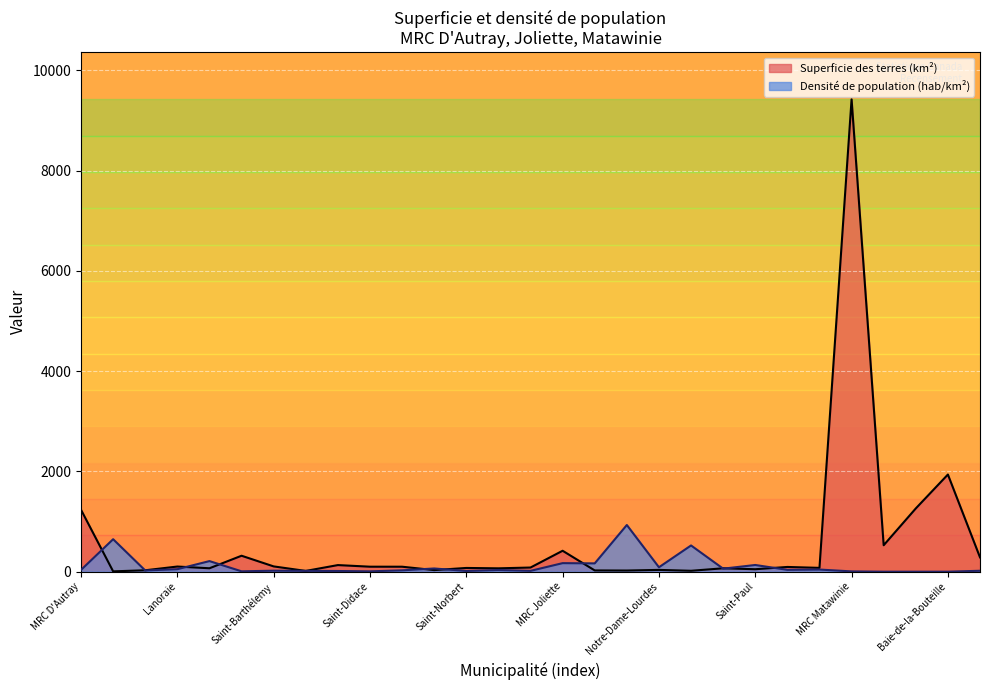

Reading left to right, transcribe all the data shown in this chart.

Superficie des terres (km²): MRC D'Autray=1234.7	Berthierville=6.8	La Visitation=28.1	Lanoraie=102.7	Lavaltrie=68.2	Mandeville=318.2	Saint-Barthélemy=105.4	Saint-Cléophas=15.3	Saint-Cuthbert=131.7	Saint-Didace=99.6	Saint-Gabriel-Brandon=99.2	Saint-Ignace=31.9	Saint-Norbert=74.6	Sainte-Geneviève=67.0	Sainte-Élisabeth=83.0	MRC Joliette=417.4	Crabtree=25.1	Joliette=23.0	Notre-Dame-Lourdes=35.6	Notre-Dame-Prairies=18.1	Saint-Ambroise=67.7	Saint-Paul=49.1	Saint-Thomas=94.6	Sainte-Mélanie=76.1	MRC Matawinie=9423.1	Baie-Atibenne=527.6	Baie-Obaoca=1261.7	Baie-de-la-Bouteille=1938.2	Chertsey=286.1
Densité de population (hab/km²): MRC D'Autray=35.7	Berthierville=647.8	La Visitation=24.3	Lanoraie=50.0	Lavaltrie=211.4	Mandeville=7.4	Saint-Barthélemy=19.8	Saint-Cléophas=16.6	Saint-Cuthbert=13.8	Saint-Didace=6.9	Saint-Gabriel-Brandon=27.0	Saint-Ignace=64.2	Saint-Norbert=14.2	Sainte-Geneviève=33.6	Sainte-Élisabeth=16.7	MRC Joliette=170.4	Crabtree=165.8	Joliette=931.2	Notre-Dame-Lourdes=88.2	Notre-Dame-Prairies=523.2	Saint-Ambroise=60.4	Saint-Paul=133.7	Saint-Thomas=37.0	Sainte-Mélanie=42.7	MRC Matawinie=5.9	Baie-Atibenne=0.0	Baie-Obaoca=0.0	Baie-de-la-Bouteille=0.0	Chertsey=18.5